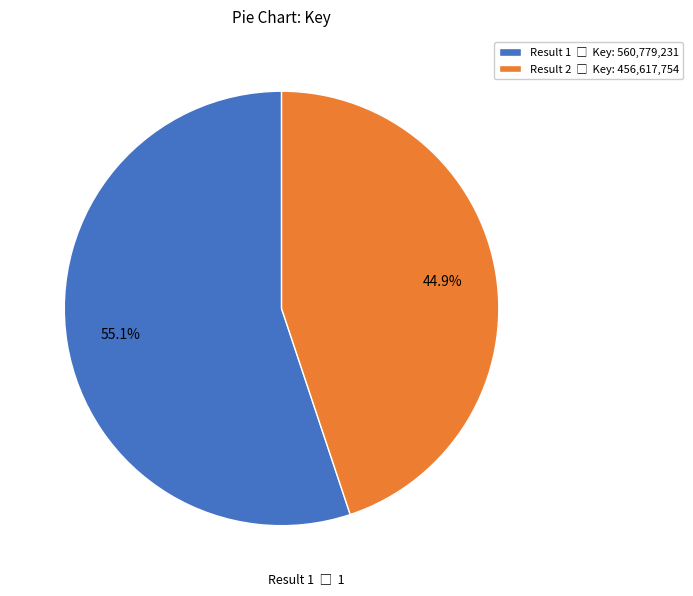

Does any single category account for the majority?

Yes